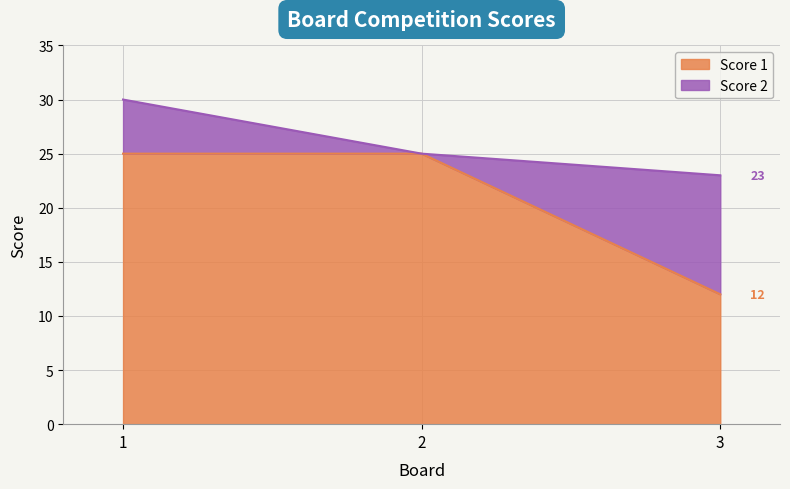

What is the average value?

21